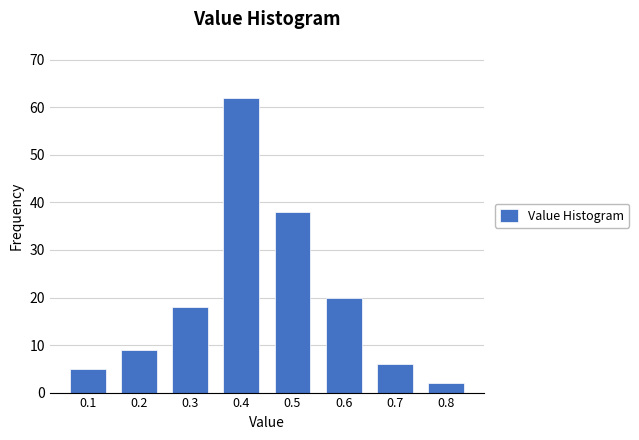

Reading left to right, what are all the values shown in this chart?

0.1=5	0.2=9	0.3=18	0.4=62	0.5=38	0.6=20	0.7=6	0.8=2